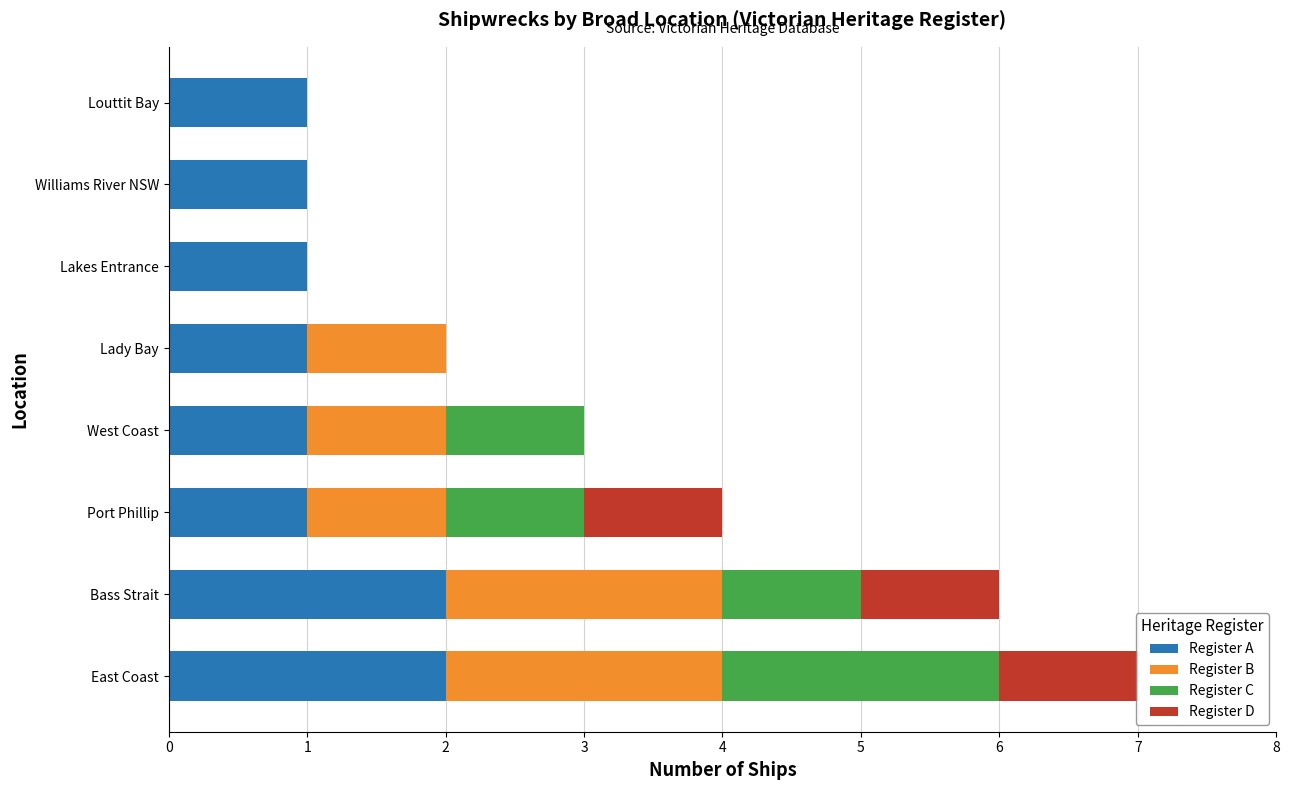

What is the sum of the Register A values at East Coast and Louttit Bay?

3